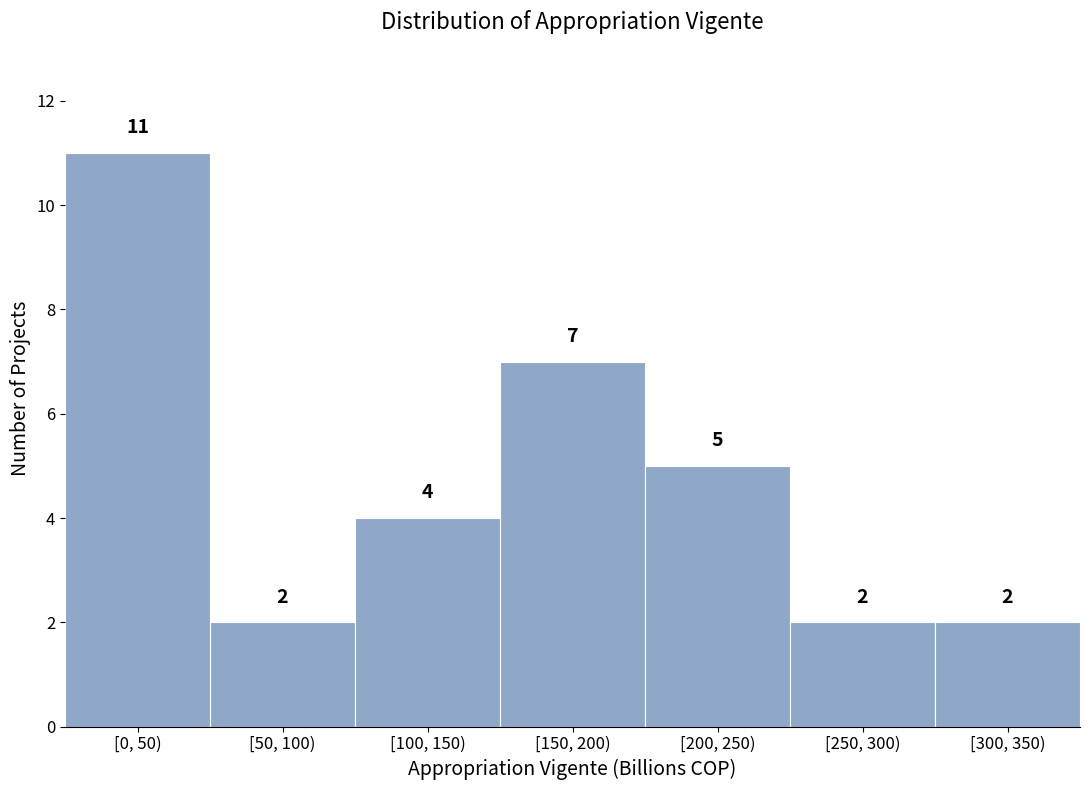

Reading right to left, list all the values displayed in this chart.

[300, 350)=2	[250, 300)=2	[200, 250)=5	[150, 200)=7	[100, 150)=4	[50, 100)=2	[0, 50)=11